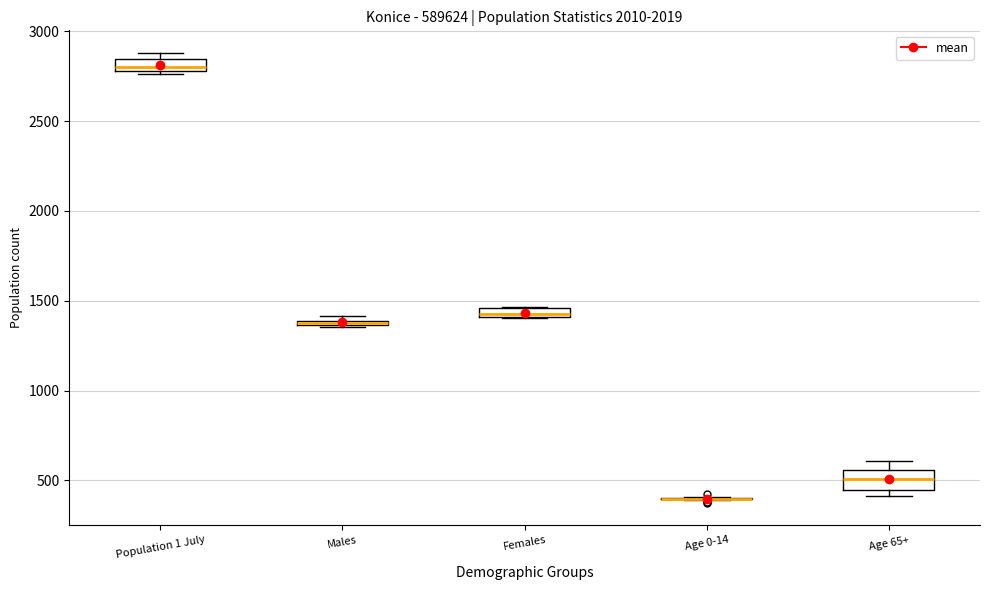

Where is the lower edge of the box for Population 1 July on the y-axis? The values are not printed on the chart, so give them approximately, as read against the axis.

2800